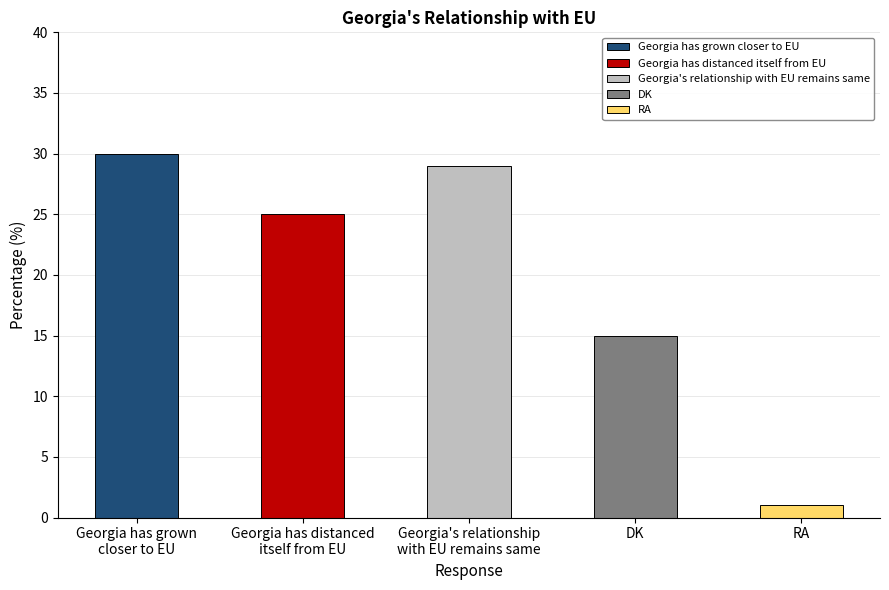

Where is the data nearest to the value 15?

DK